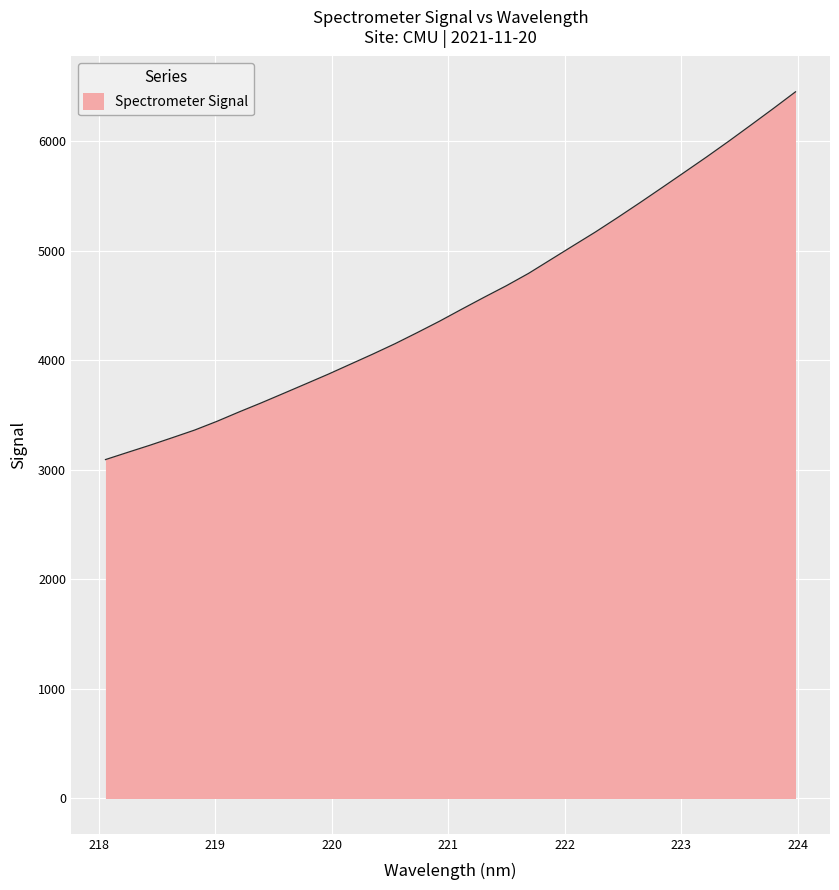

What is the sum of all values?

145253.4